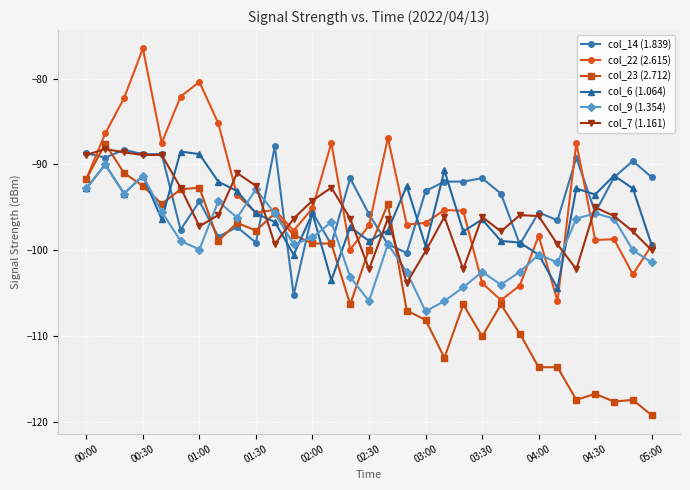

True or false: col_23 (2.712) has more than 2 interior local peaks.

True